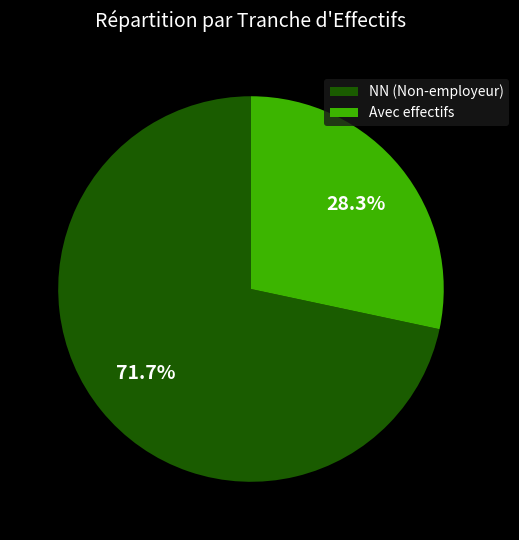

How many slices are in this pie chart?

2